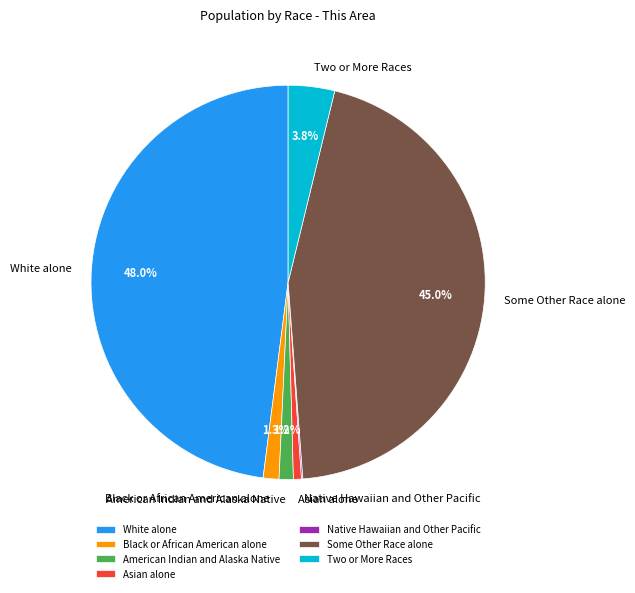

What portion of the pie excludes Two or More Races?

96.2%